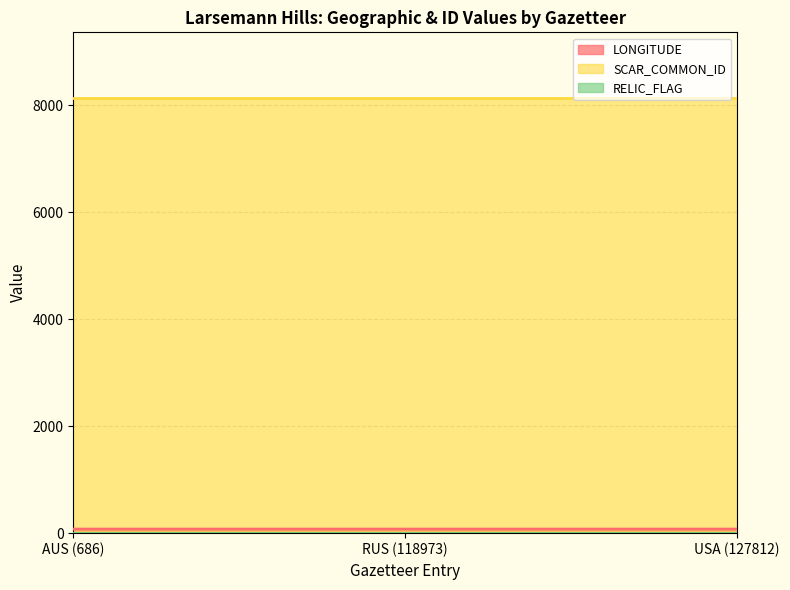

What are all the series names shown in the legend?

LONGITUDE, SCAR_COMMON_ID, RELIC_FLAG